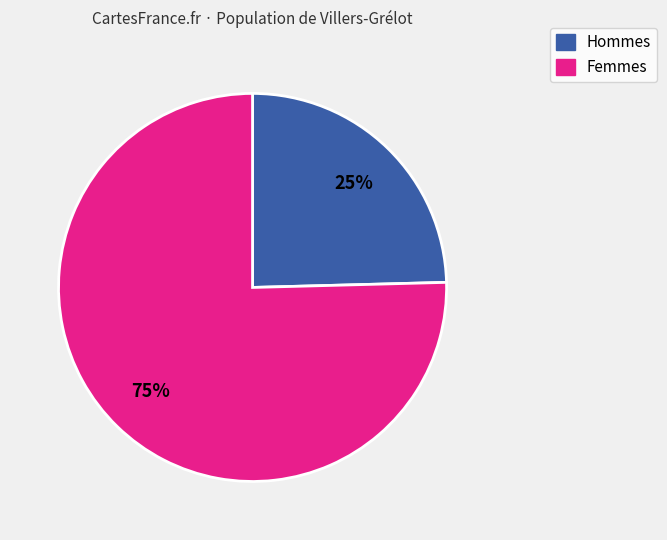

Does any single category account for the majority?

Yes